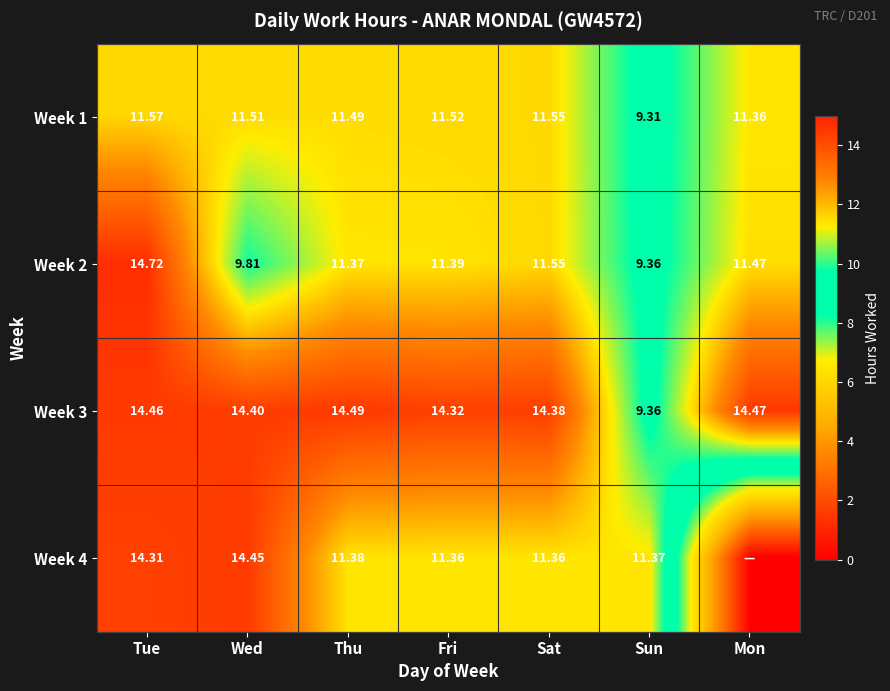

The Week 3 series shows 4.8 at Fri. True or false?

False